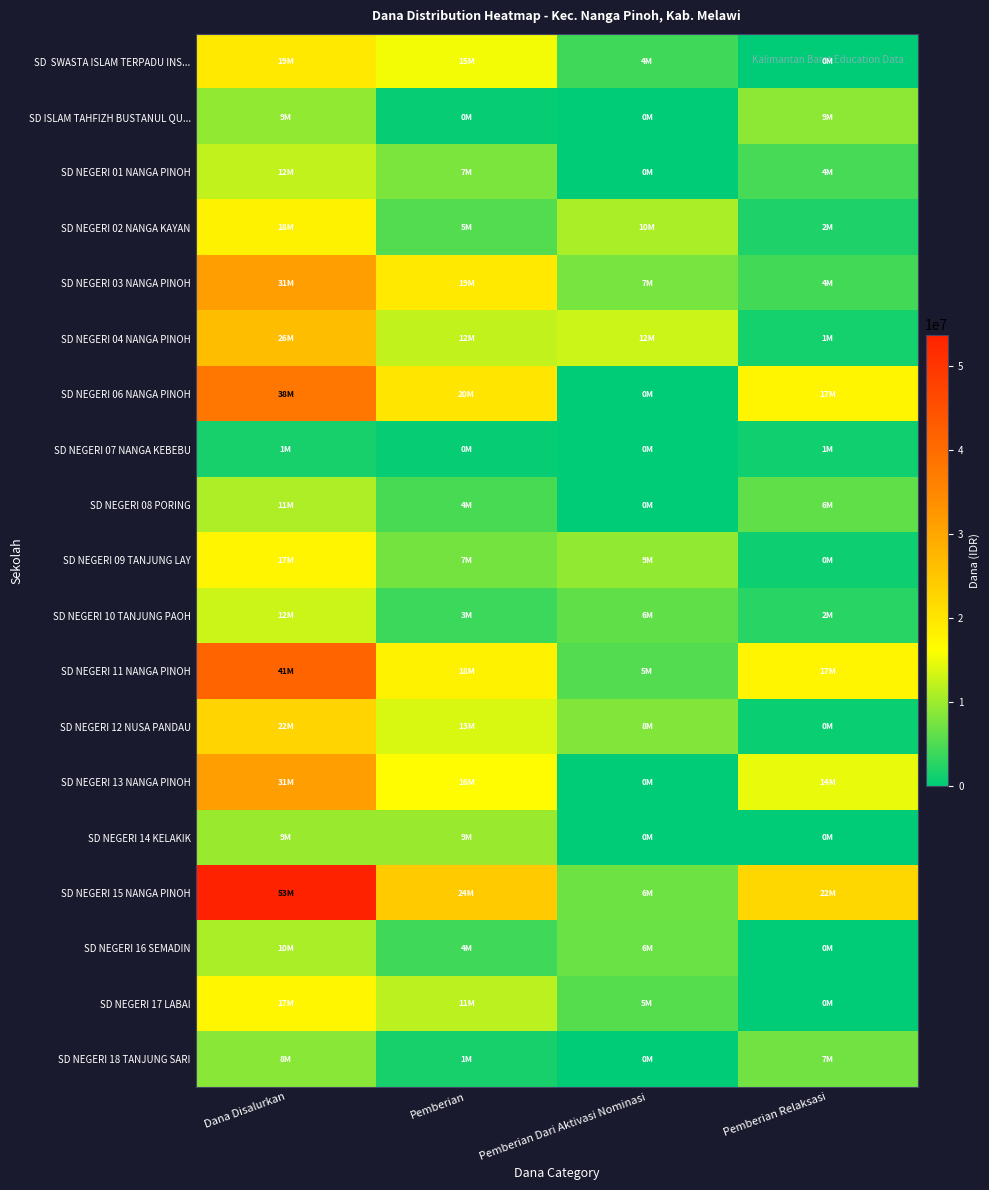

Count the number of categories in the chart.

4